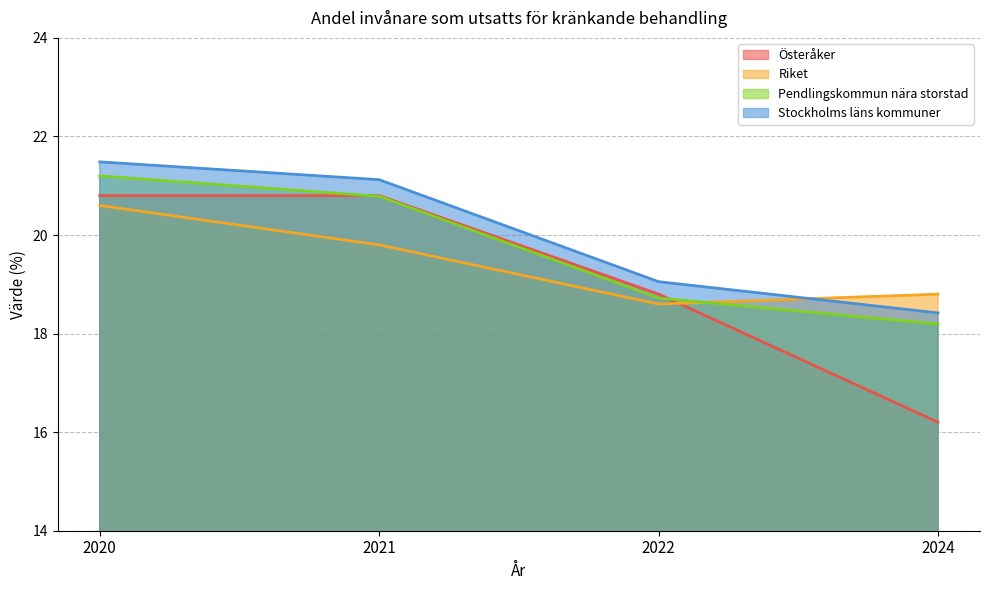

Rank the series at 2020 from lowest to highest value.

Riket, Österåker, Pendlingskommun nära storstad, Stockholms läns kommuner